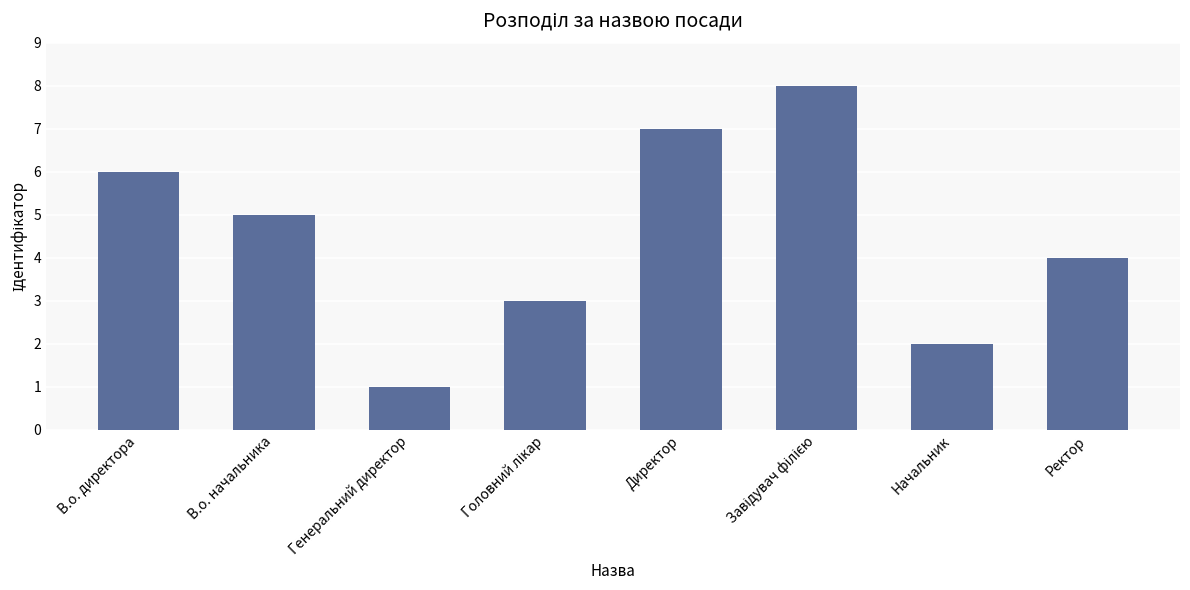

True or false: the data shows 7 at Директор.

True